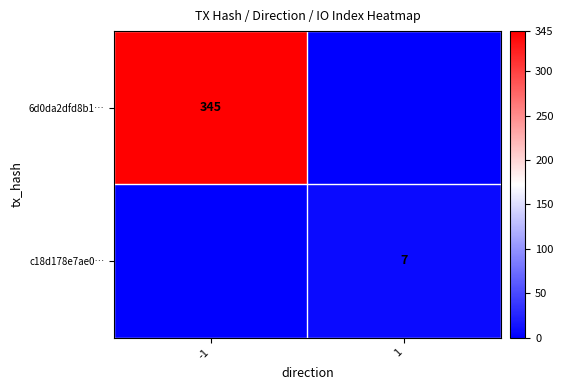

The c18d178e7ae0… series shows 4 at 1. True or false?

False